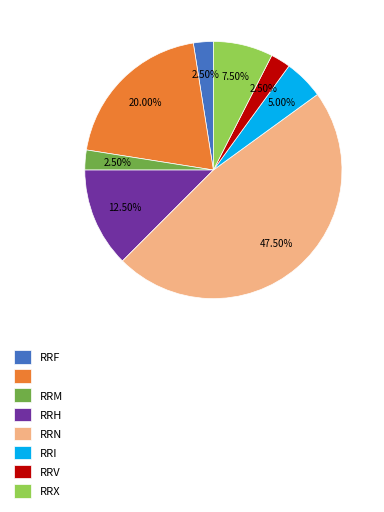

Does any single category account for the majority?

No